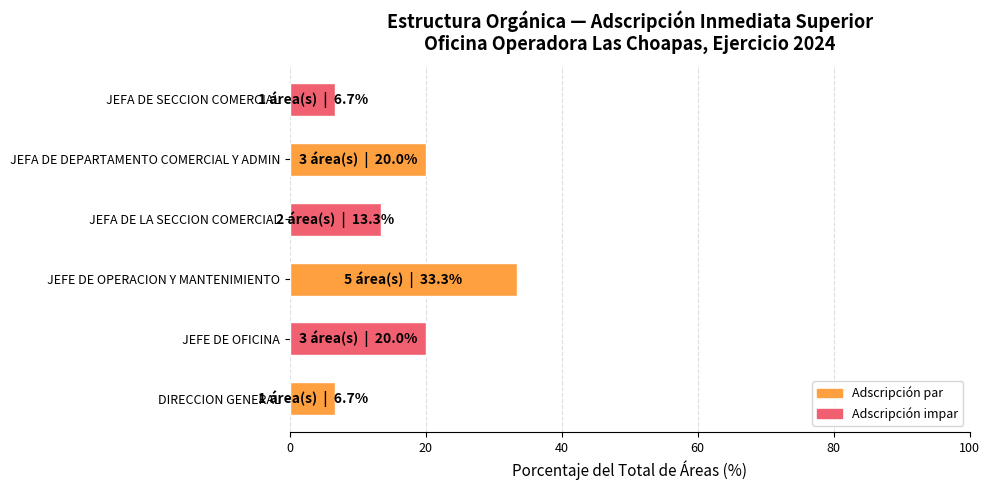

What is the change in value from DIRECCION GENERAL to JEFA DE LA SECCION COMERCIAL?

+6.7